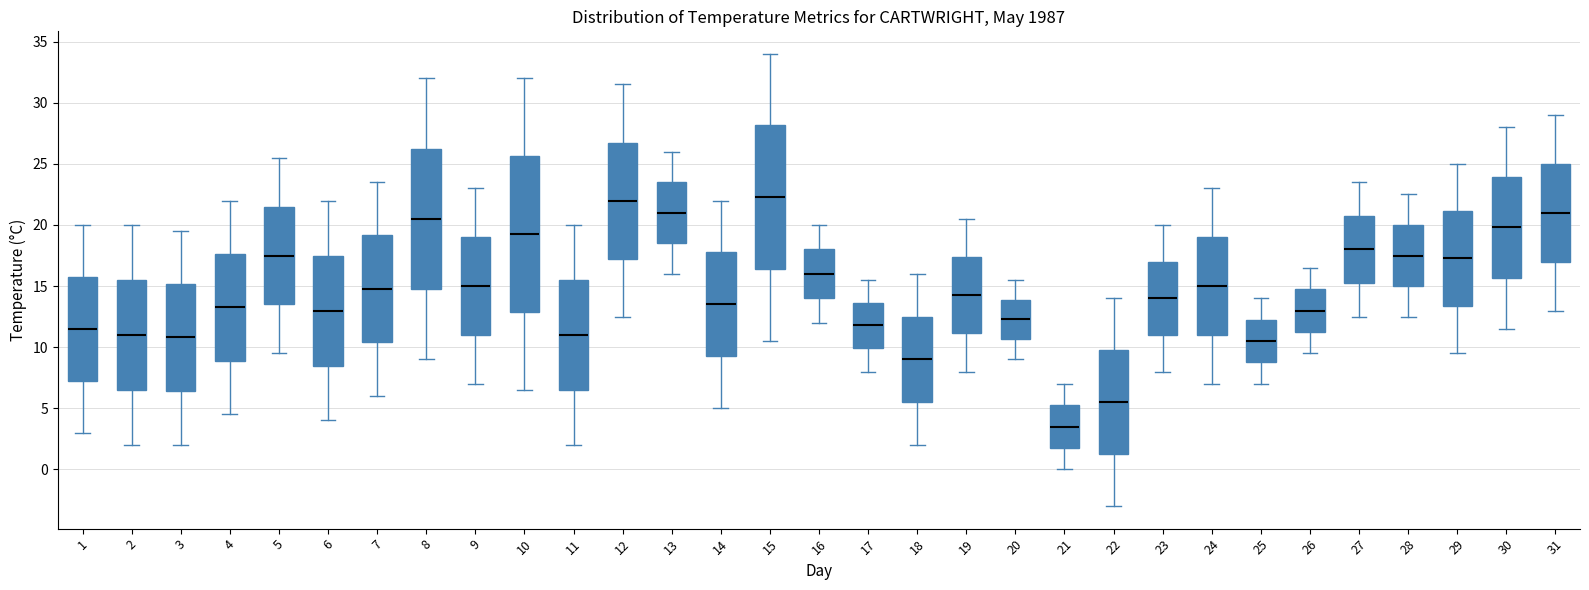

Comparing the boxes themselves (not the whiskers), which one is the tallest?

10